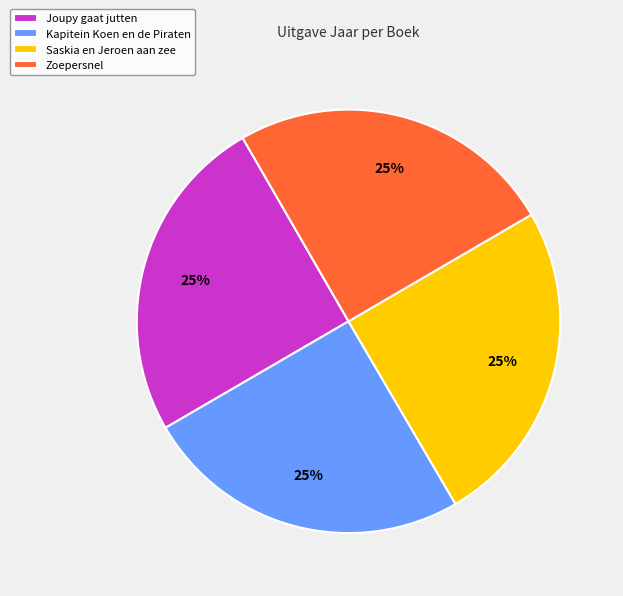

Is there a majority slice in this chart?

No